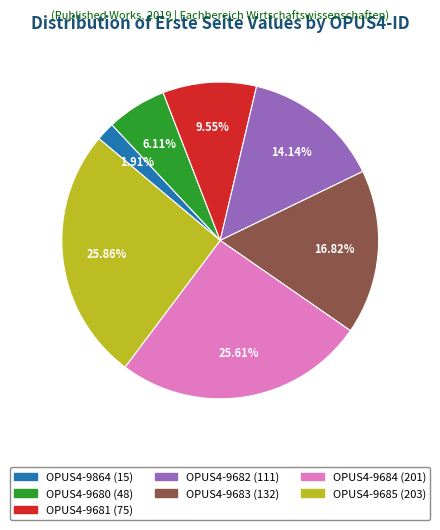

Is it true that OPUS4-9684 is 14% of the pie?

False